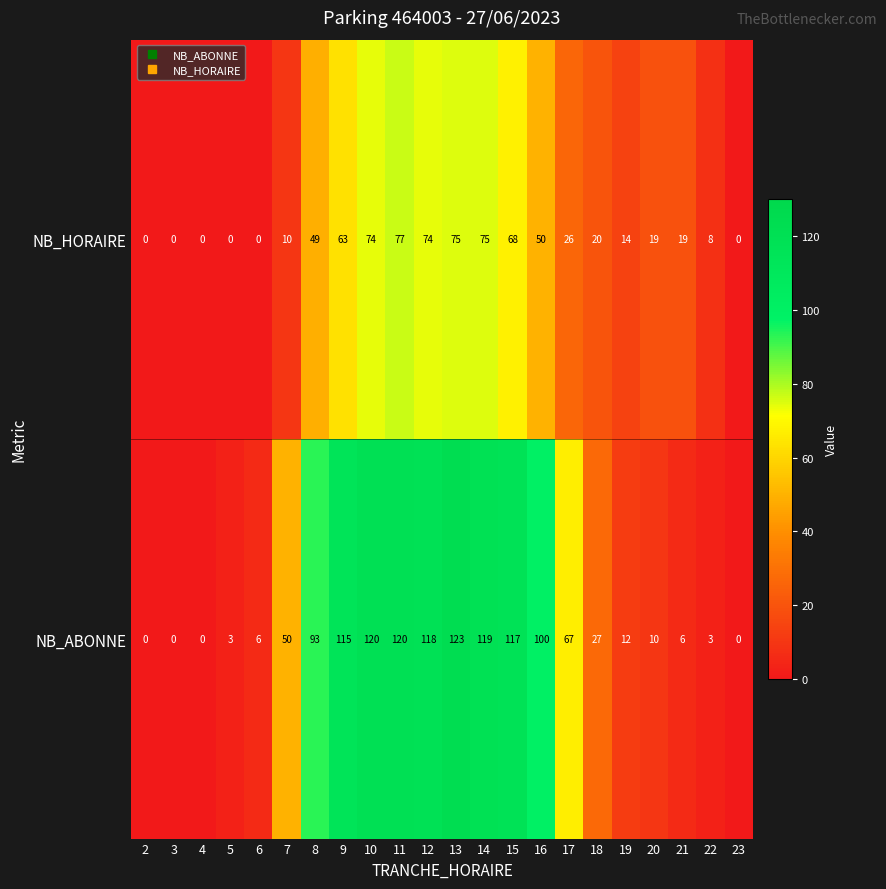

At which category is the sum across all series the highest?

13